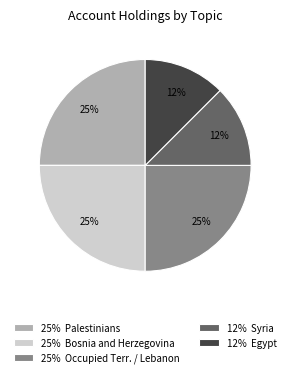

Do 12% Egypt and 12% Syria together represent more than half of the pie?

No